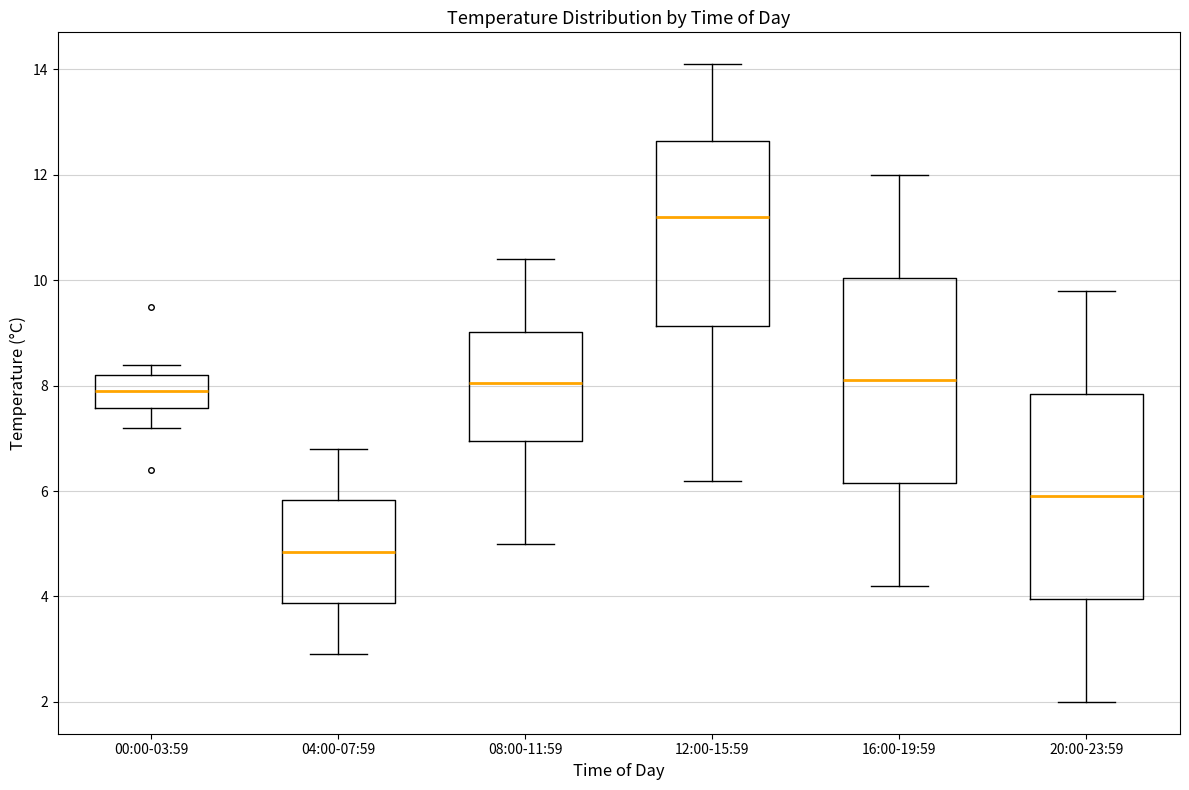

Which box has the lowest median line?

04:00-07:59